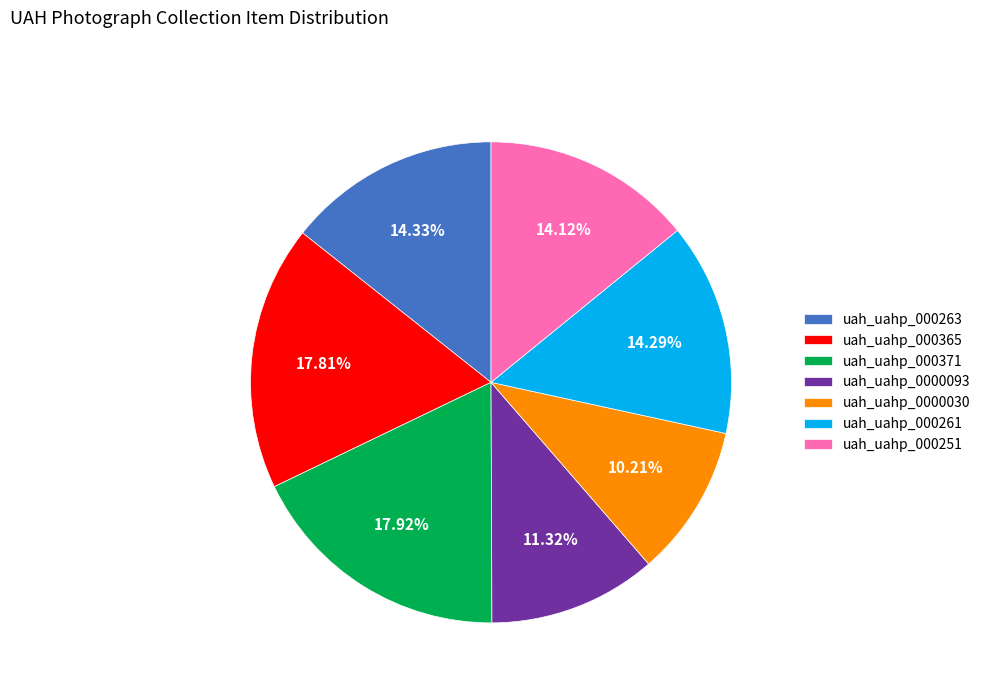

What is the total percentage of uah_uahp_0000030 and uah_uahp_000251?

24.3%